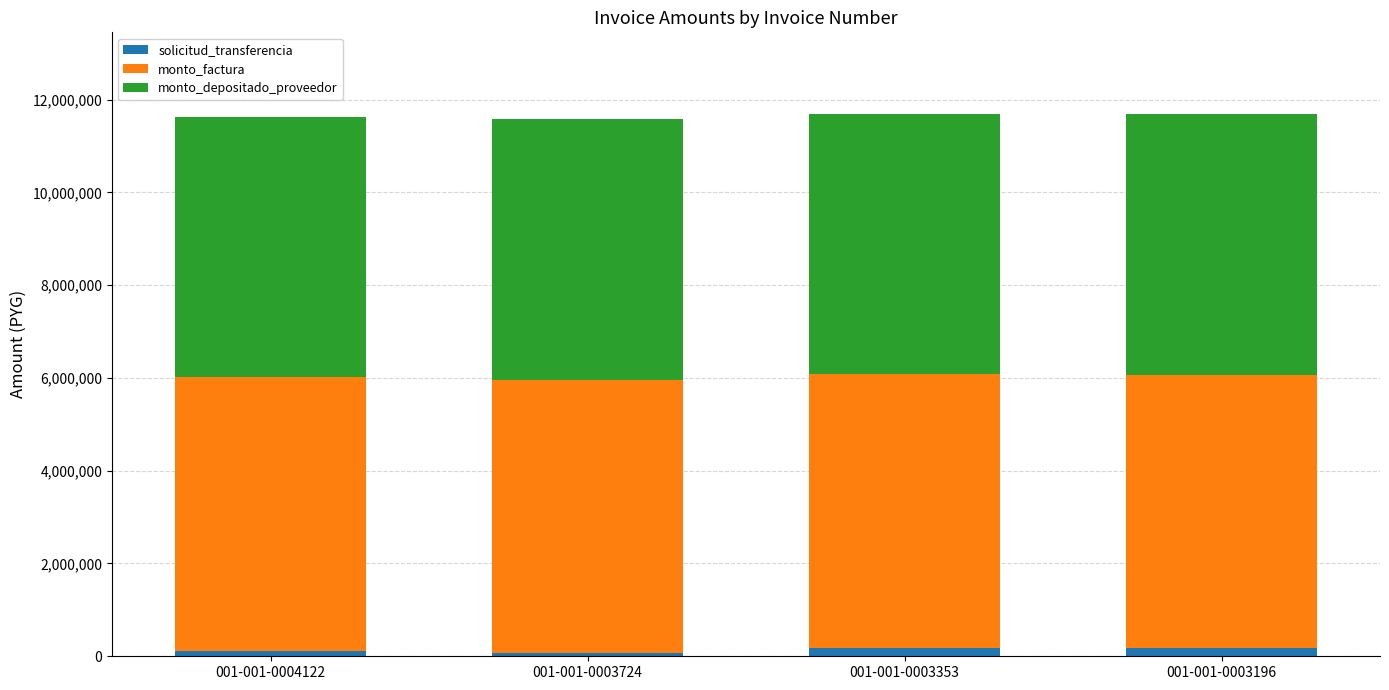

Read the solicitud_transferencia value at 001-001-0003196.

167863